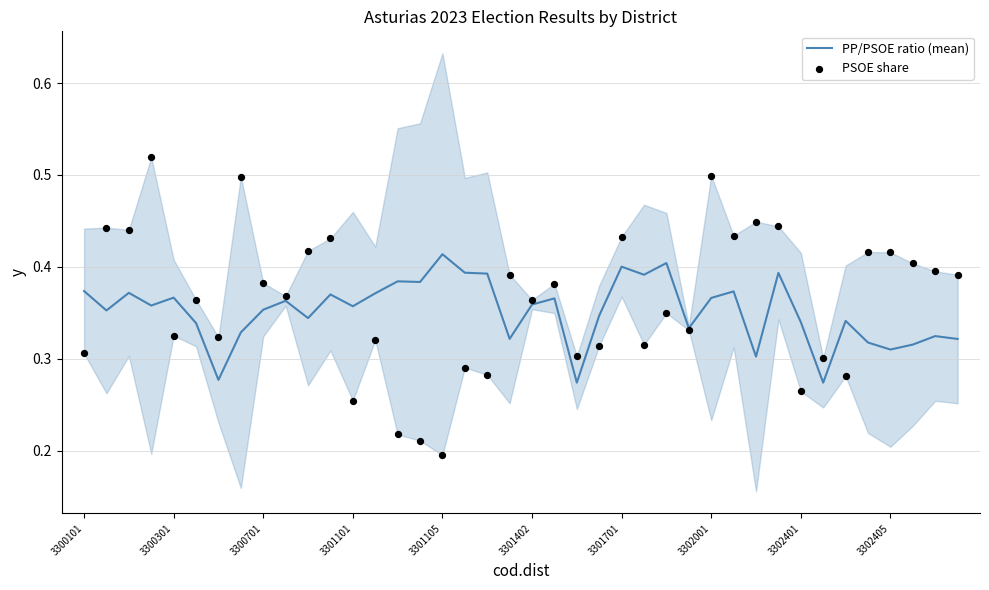

The PP/PSOE ratio (mean) series shows 0.1 at 3301402. True or false?

False